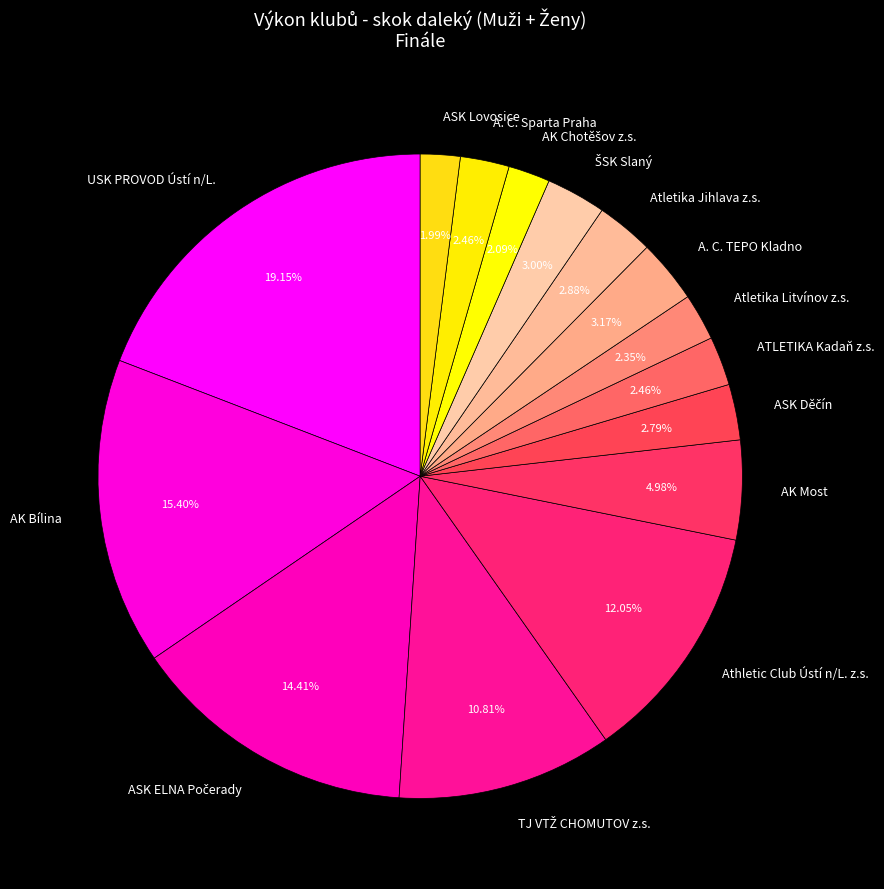

To the nearest percent, what percentage of the pie is A. C. Sparta Praha?

2%